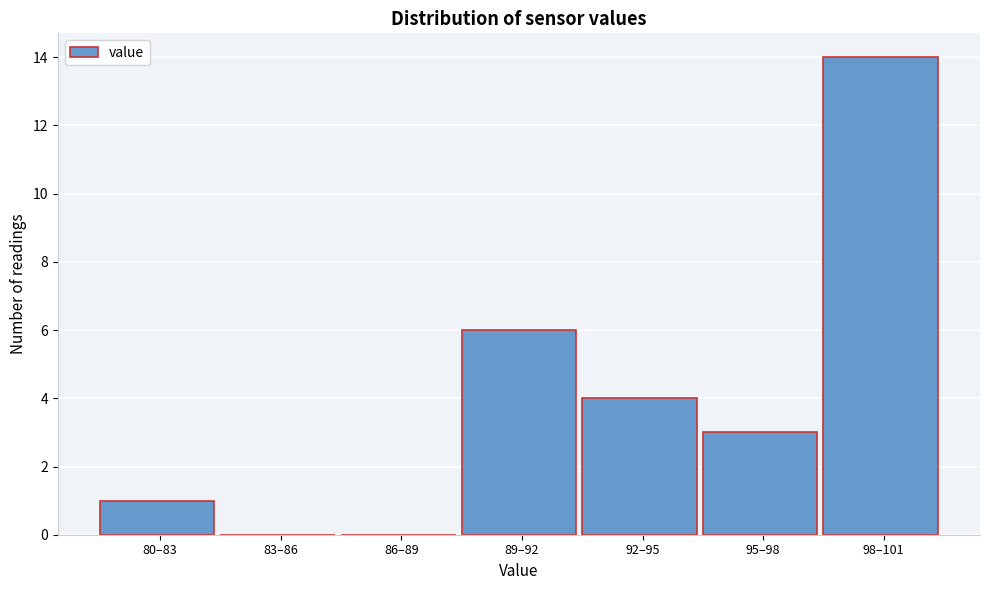

Reading left to right, transcribe all the data shown in this chart.

80–83=1	83–86=0	86–89=0	89–92=6	92–95=4	95–98=3	98–101=14